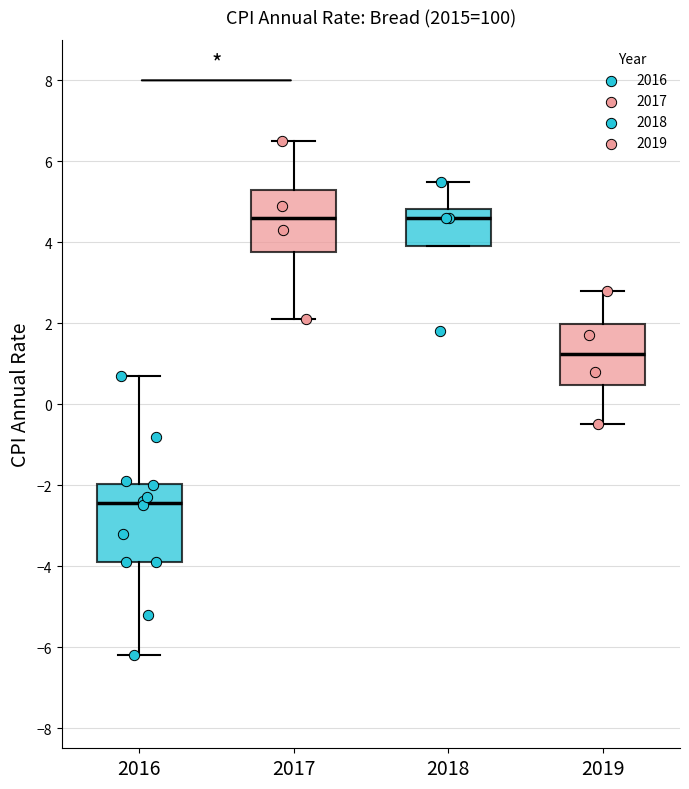

Which box is the tallest, from its lower edge to its upper edge?

2016